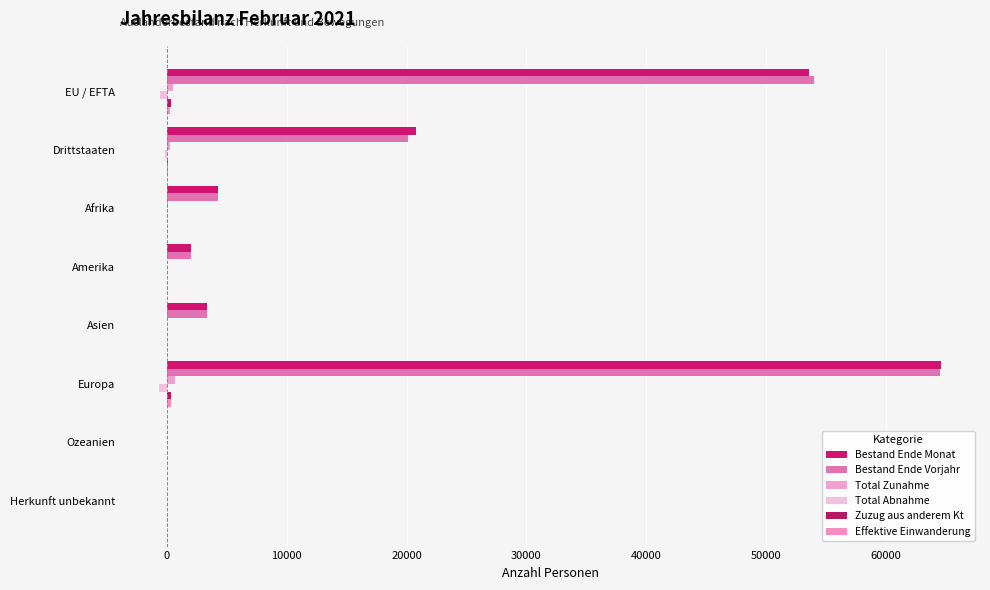

How many series are shown in this chart?

6